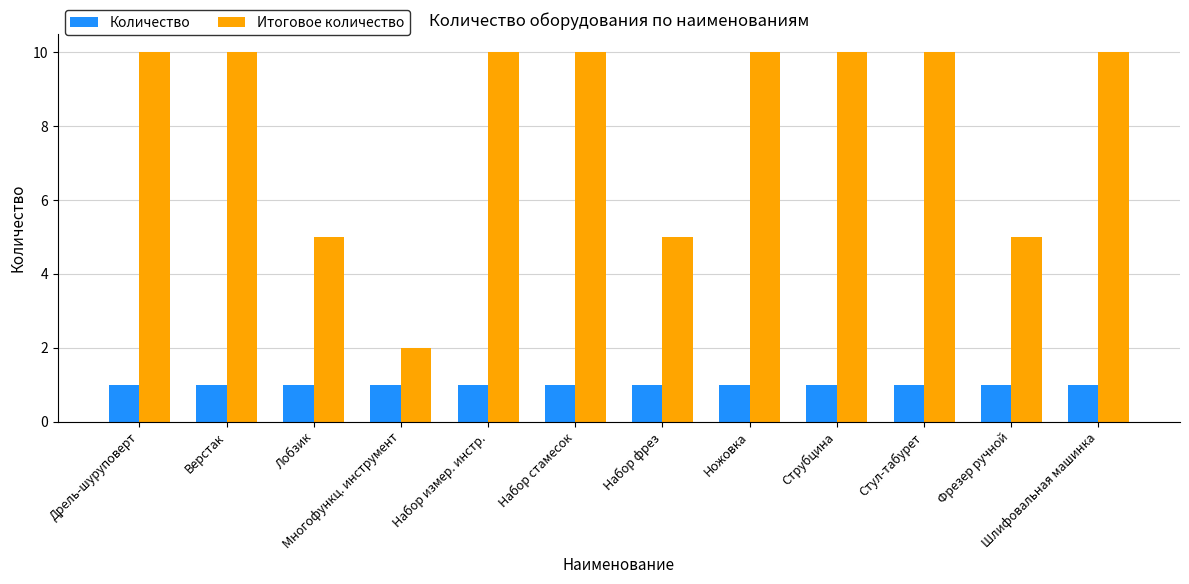

Which series has the largest total across all categories?

Итоговое количество